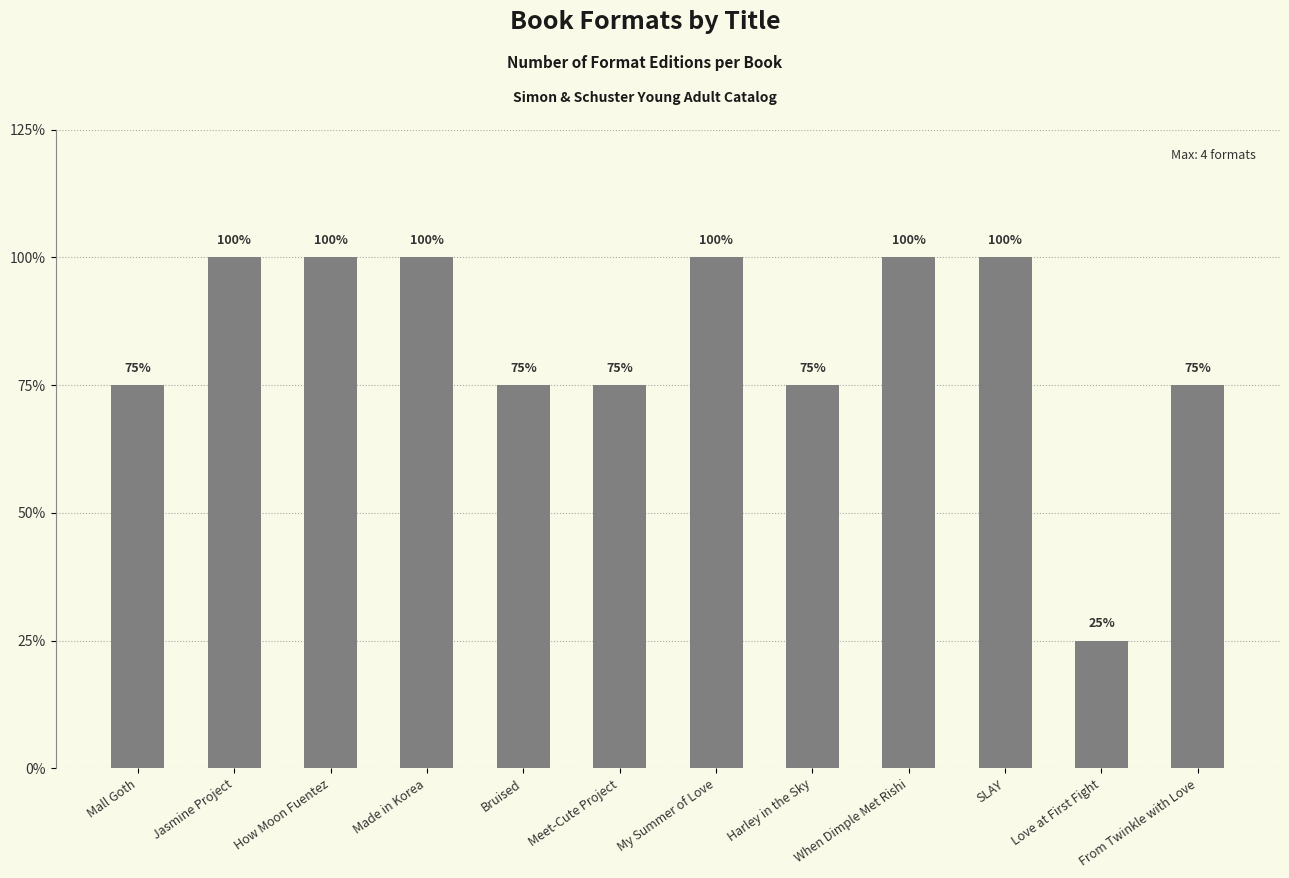

Rank the categories by value from lowest to highest.

Love at First Fight, Mall Goth, Bruised, Meet-Cute Project, Harley in the Sky, From Twinkle with Love, Jasmine Project, How Moon Fuentez, Made in Korea, My Summer of Love, When Dimple Met Rishi, SLAY